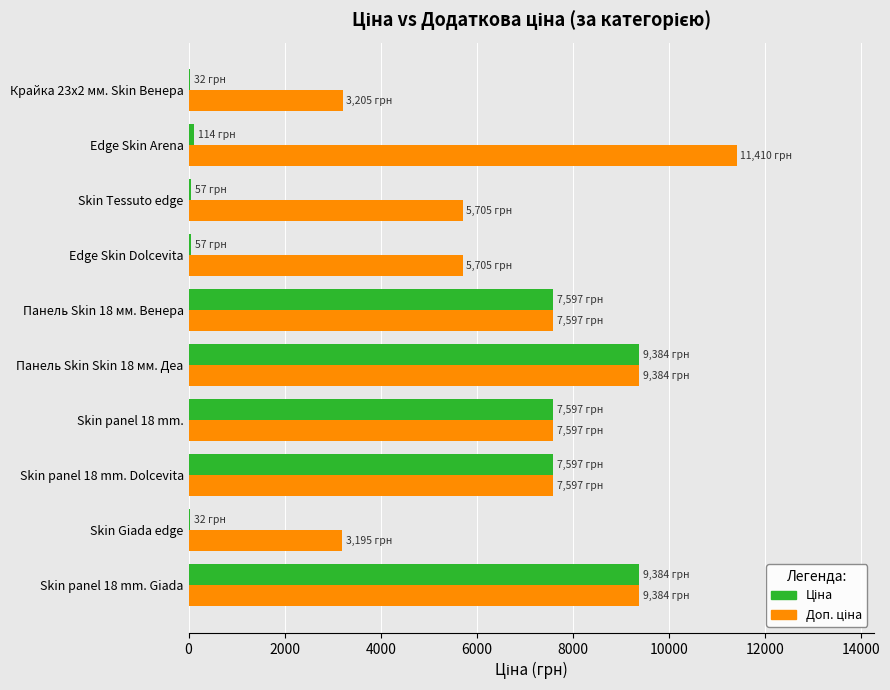

What is the maximum value shown in the chart?

11410.0